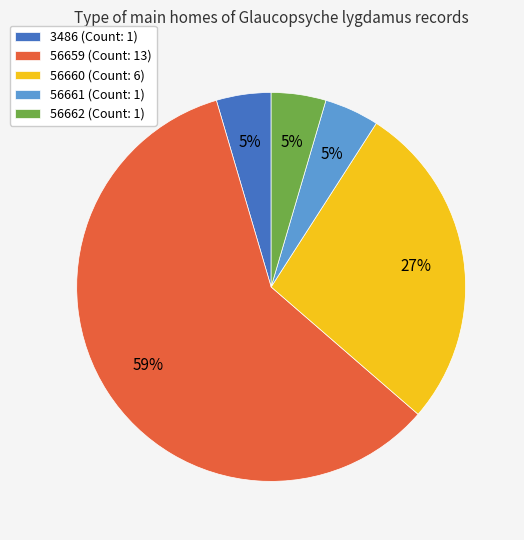

To the nearest percent, what percentage of the pie is 56661?

5%